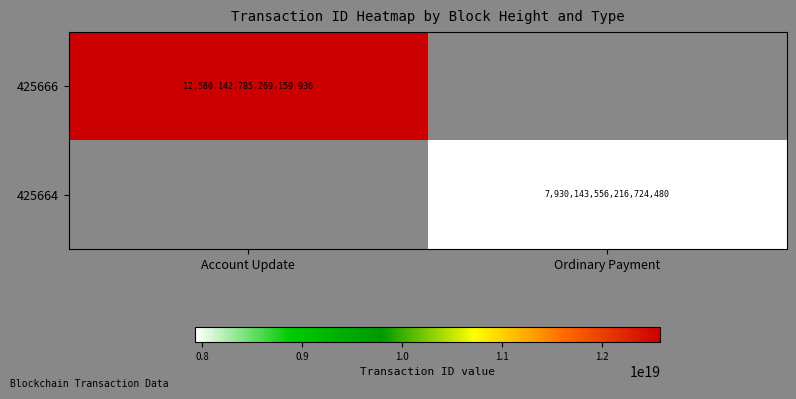

How many categories are shown in the chart?

2